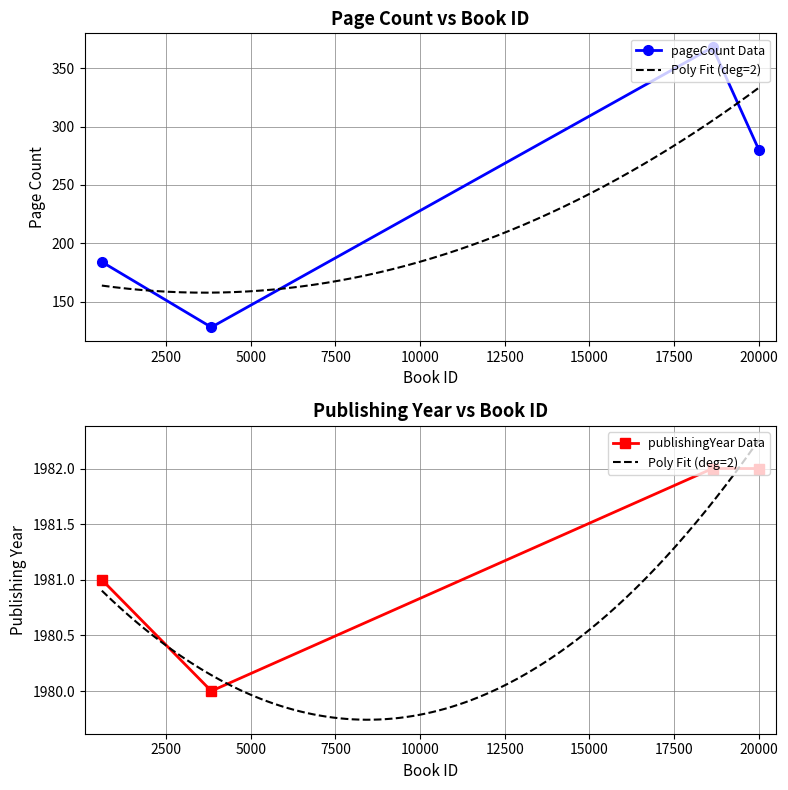

What is the spread (max minus min) of values at 18633?

1614